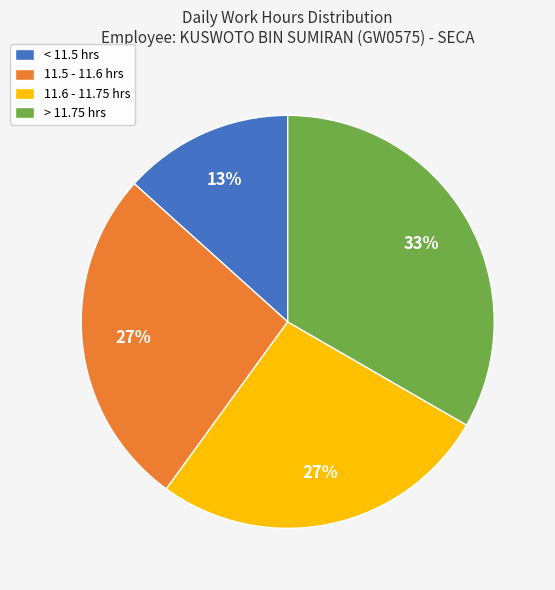

True or false: > 11.75 hrs accounts for 42% of the total.

False